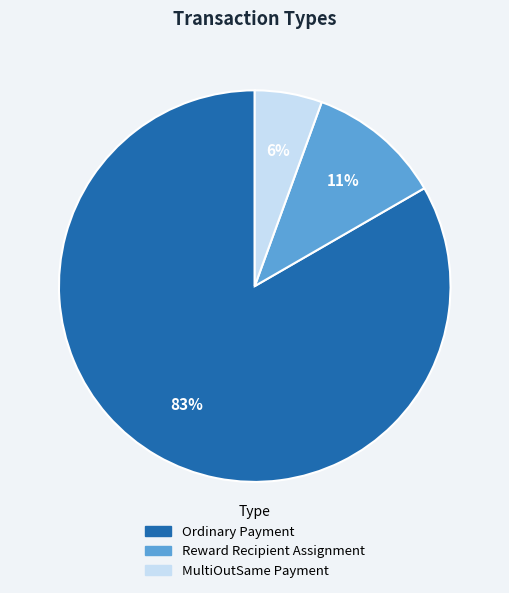

Does any single category account for the majority?

Yes